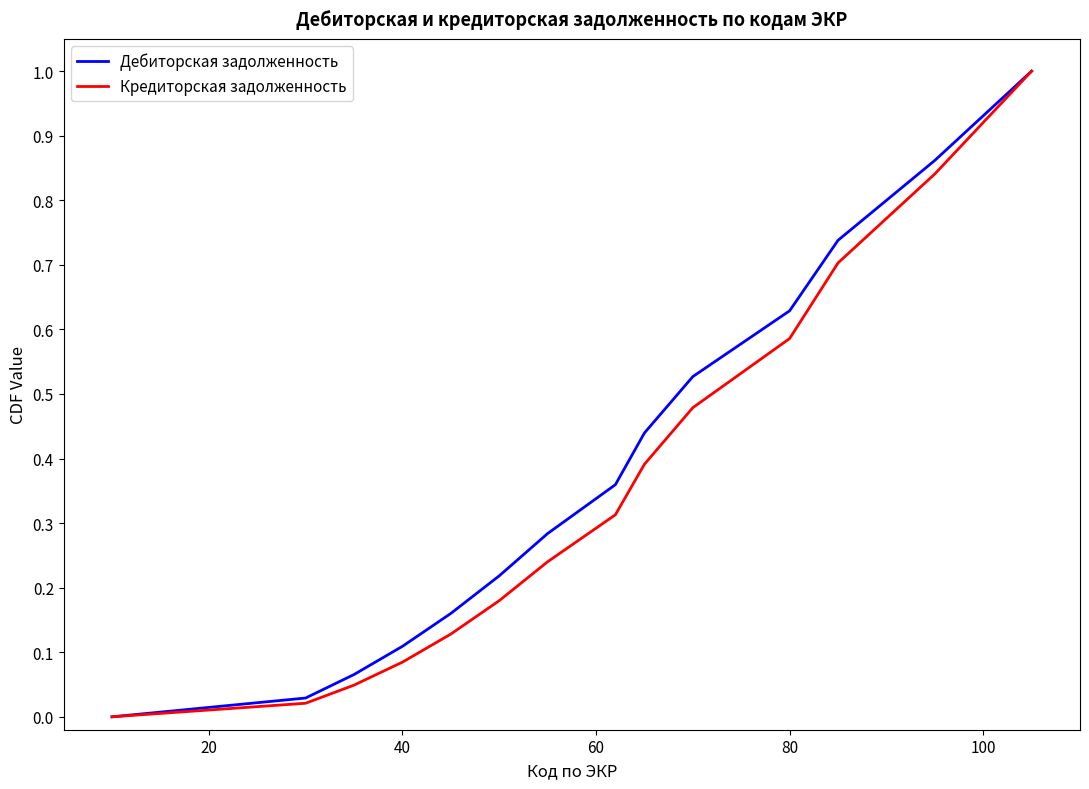

What is the highest value of the Дебиторская задолженность series?

1.0